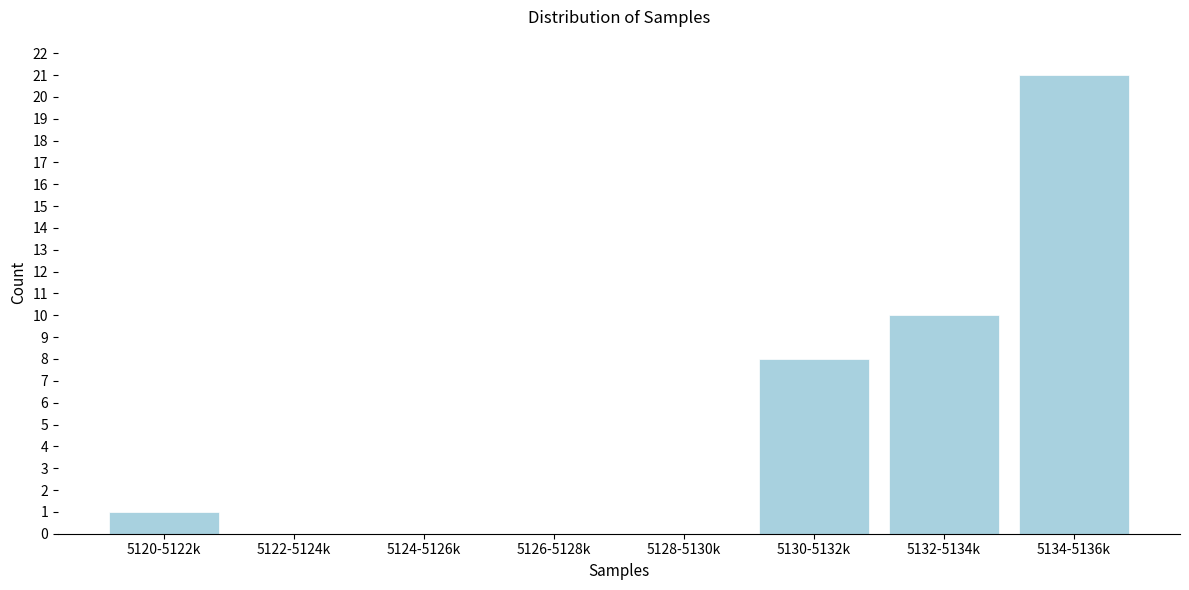

Reading left to right, list all the values displayed in this chart.

5120-5122k=1	5122-5124k=0	5124-5126k=0	5126-5128k=0	5128-5130k=0	5130-5132k=8	5132-5134k=10	5134-5136k=21